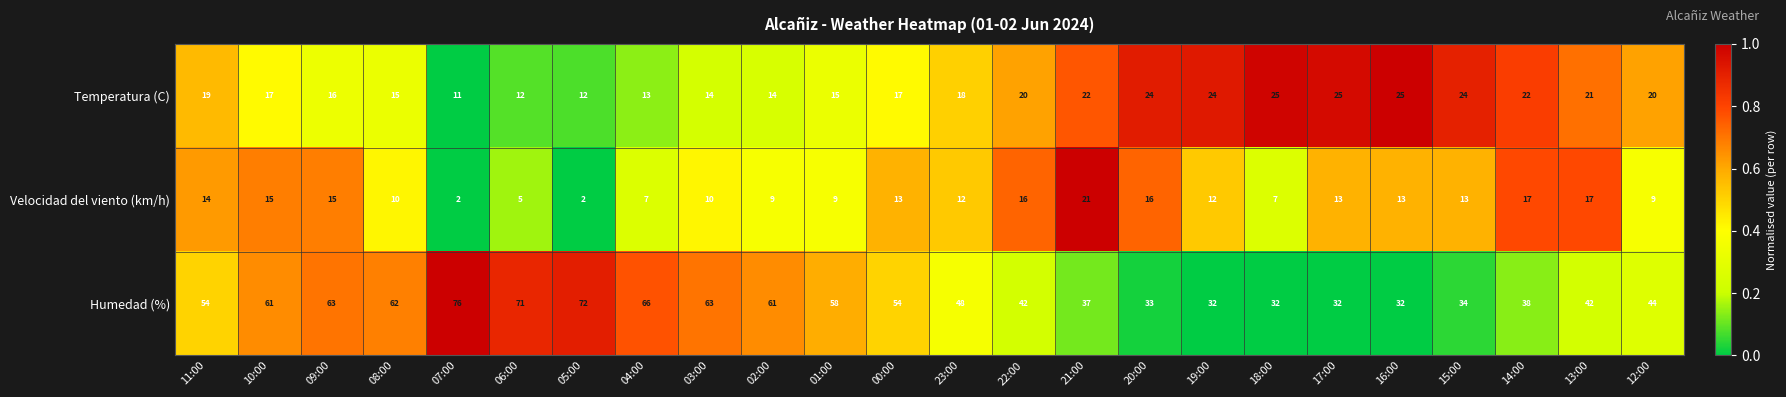

Count the number of categories in the chart.

24